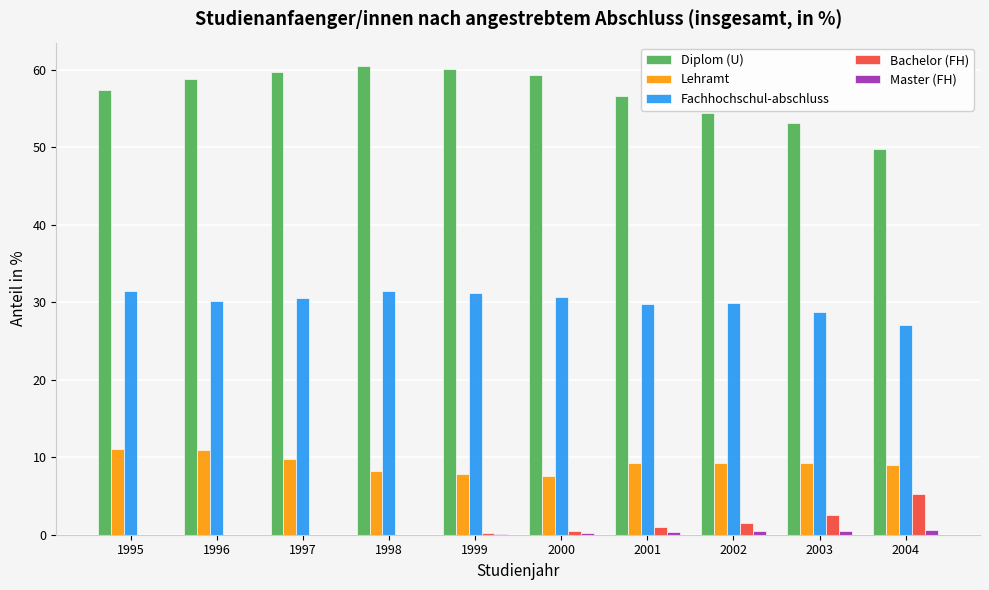

Is the value of Fachhochschul-abschluss at 2001 greater than the value of Diplom (U) at 1996?

No